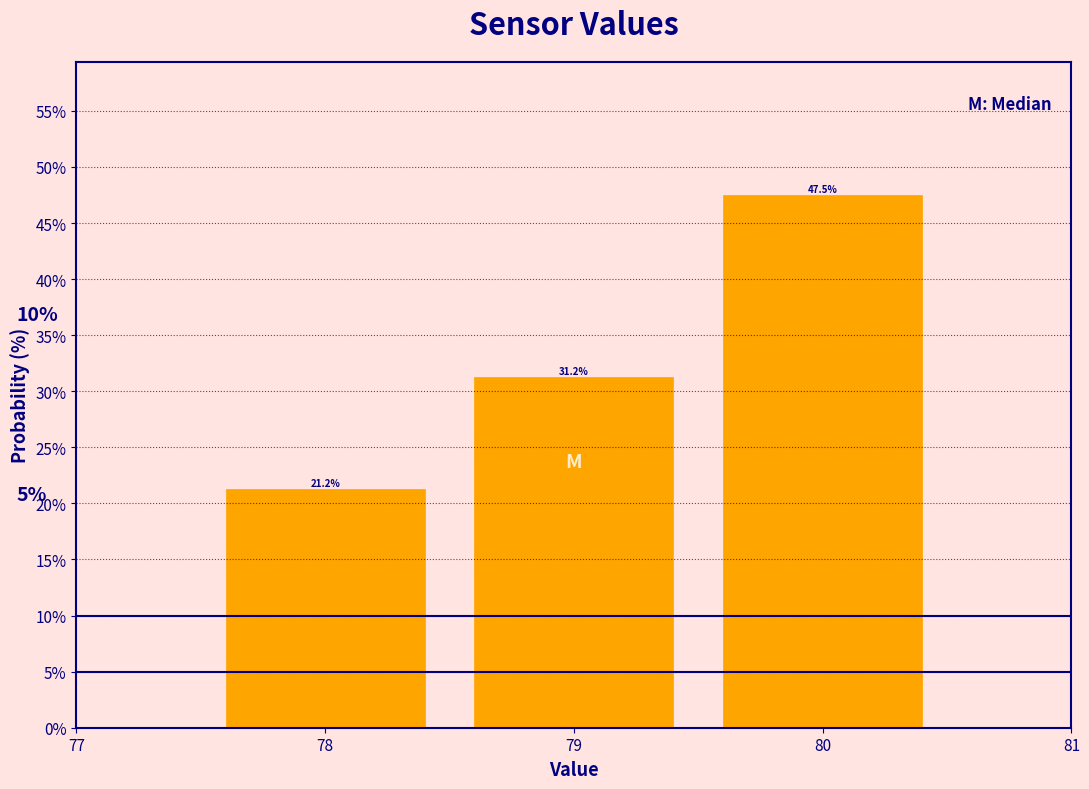

Reading left to right, transcribe this chart: for each bar, give the range it covers on the x-axis and its height.

77.5 to 78.5: 21.2
78.5 to 79.5: 31.2
79.5 to 80.5: 47.5